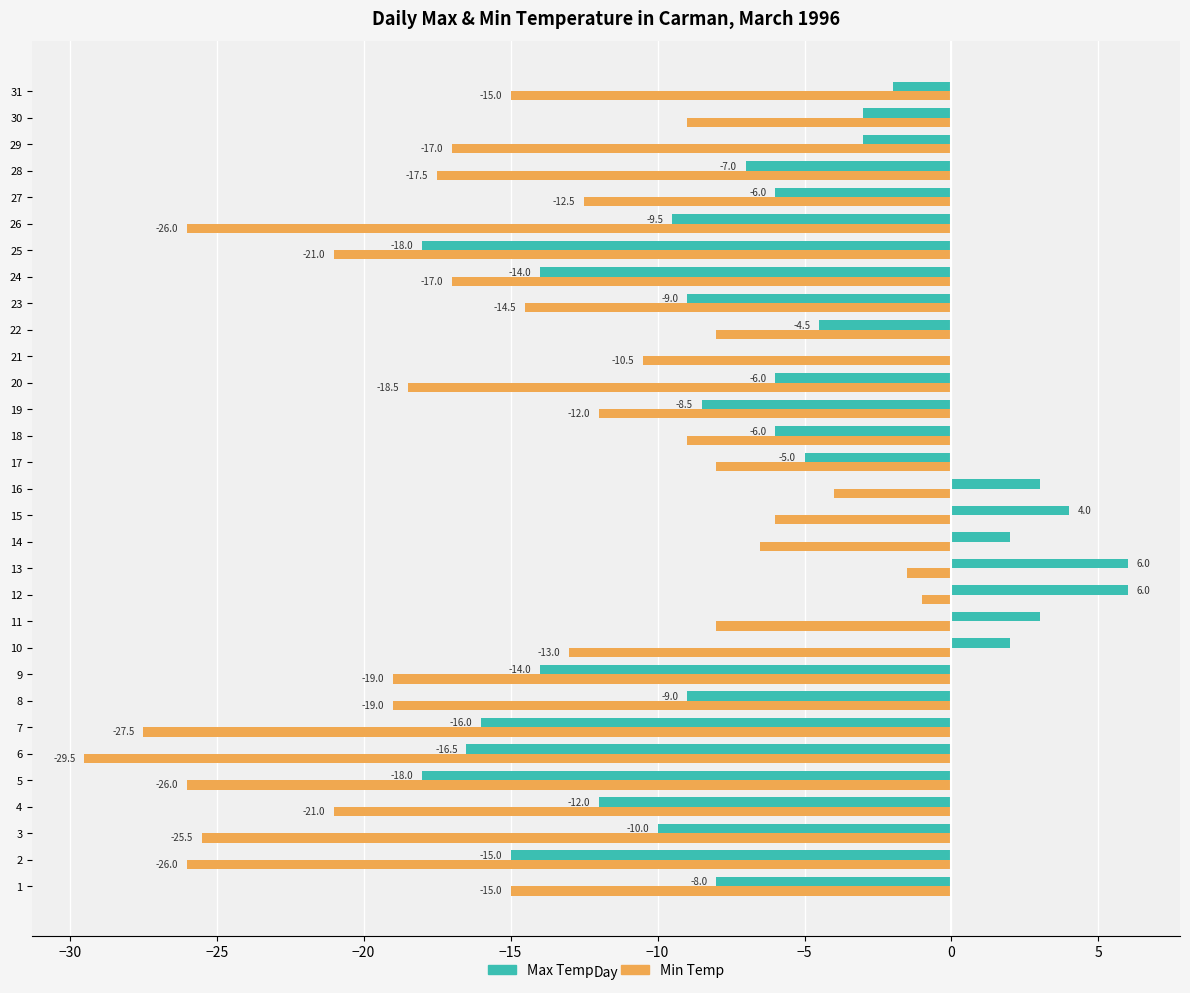

Which series changed the most between 10 and 25?

Max Temp